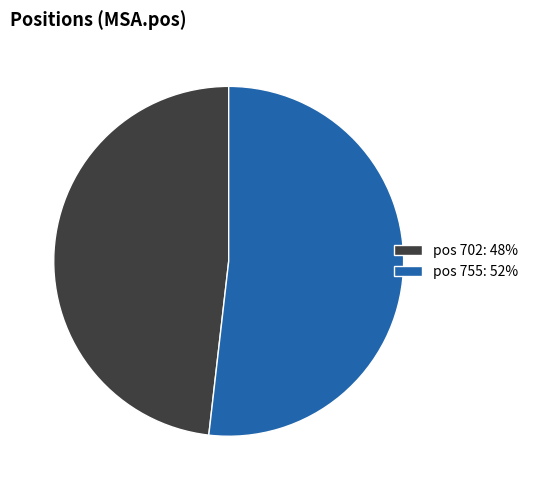

What is the ratio of the value at pos 702: 48% to the value at pos 755: 52%?

0.9